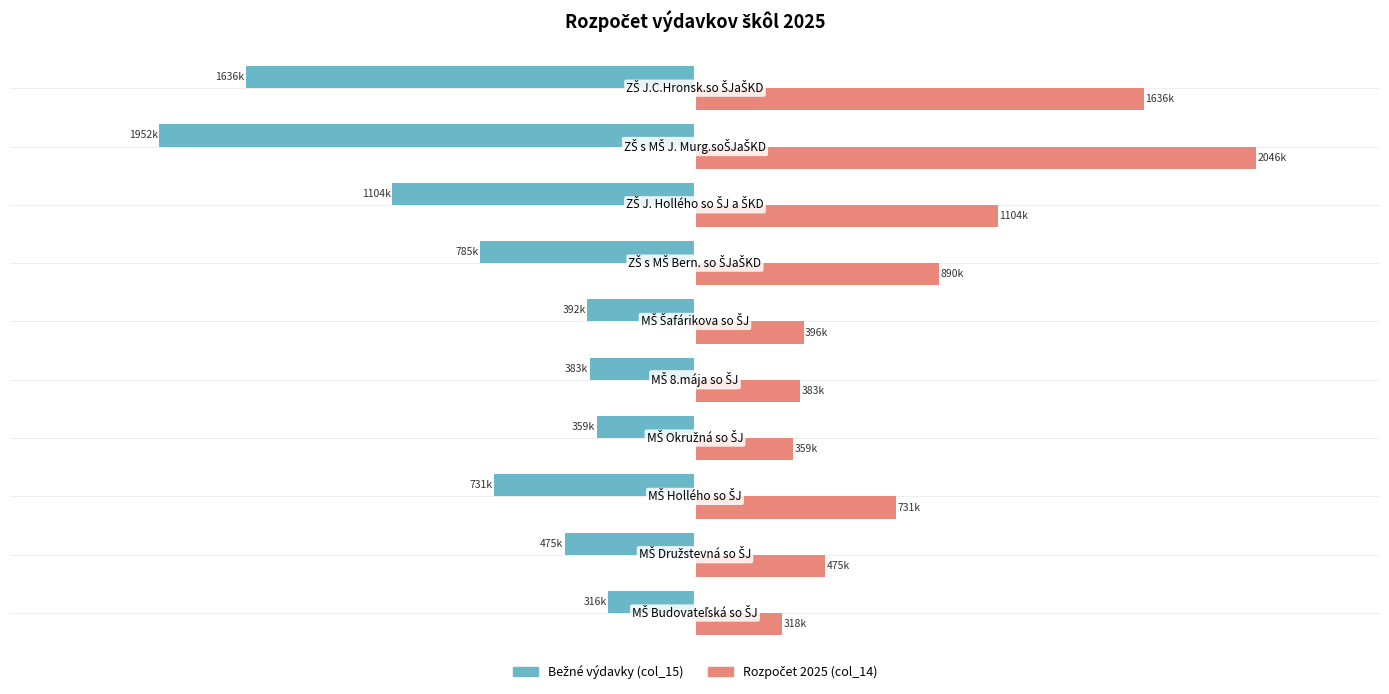

Which series has the largest total across all categories?

Rozpočet 2025 (col_14)